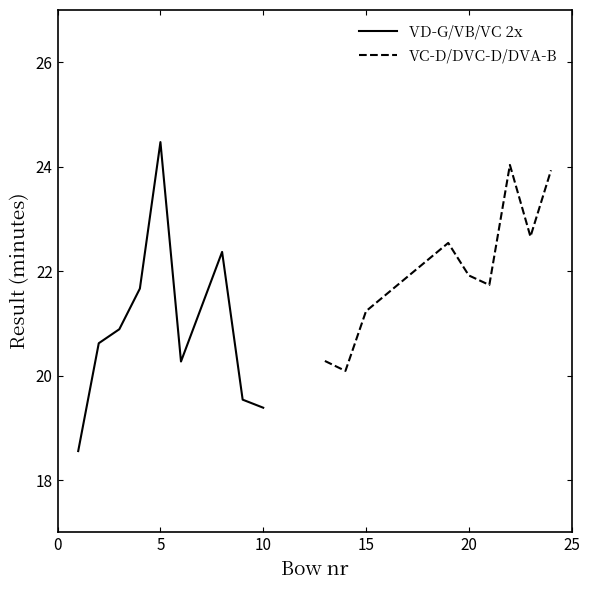

At which label is VC-D/DVC-D/DVA-B closest to 22?

20